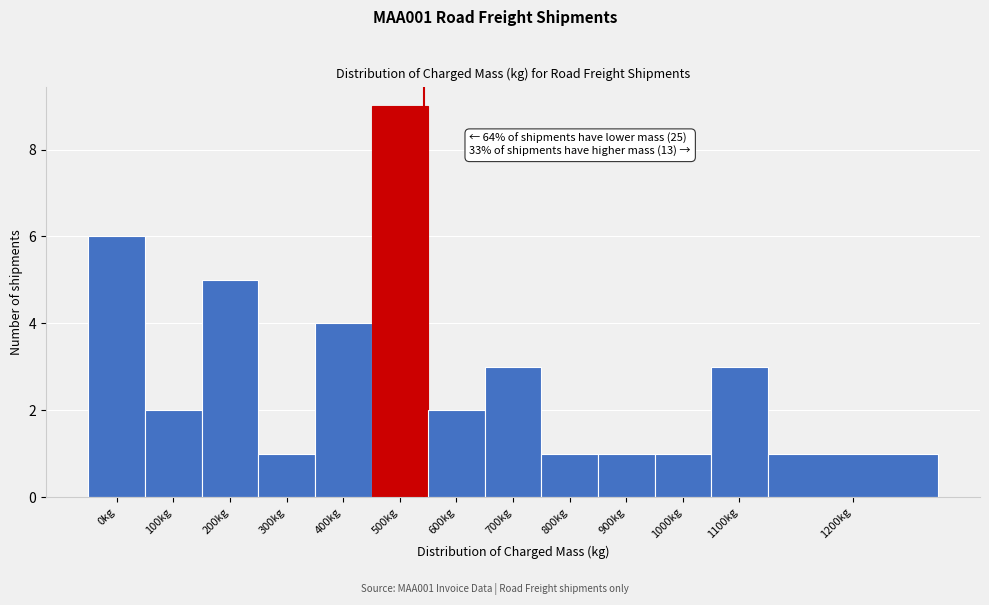

Reading right to left, extract all data points from this chart.

1	3	1	1	1	3	2	9	4	1	5	2	6